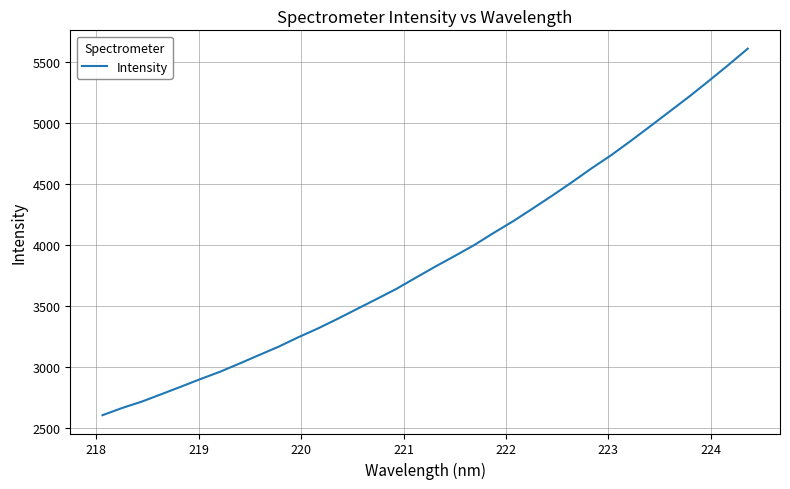

What is the average value?

3887.3